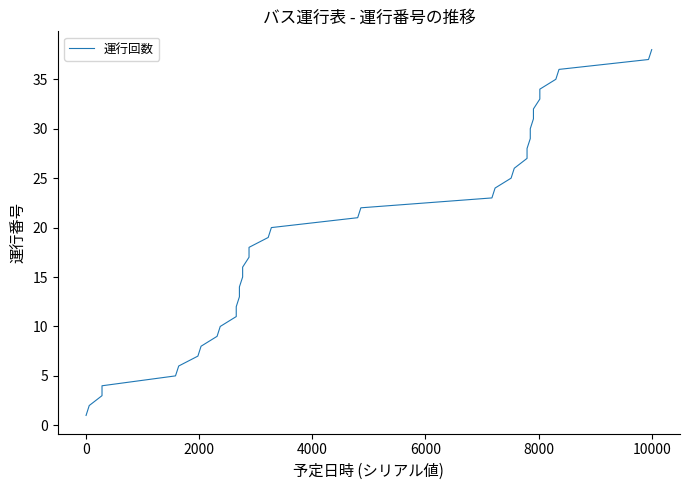

Is this an area chart (filled region under the line)?

No